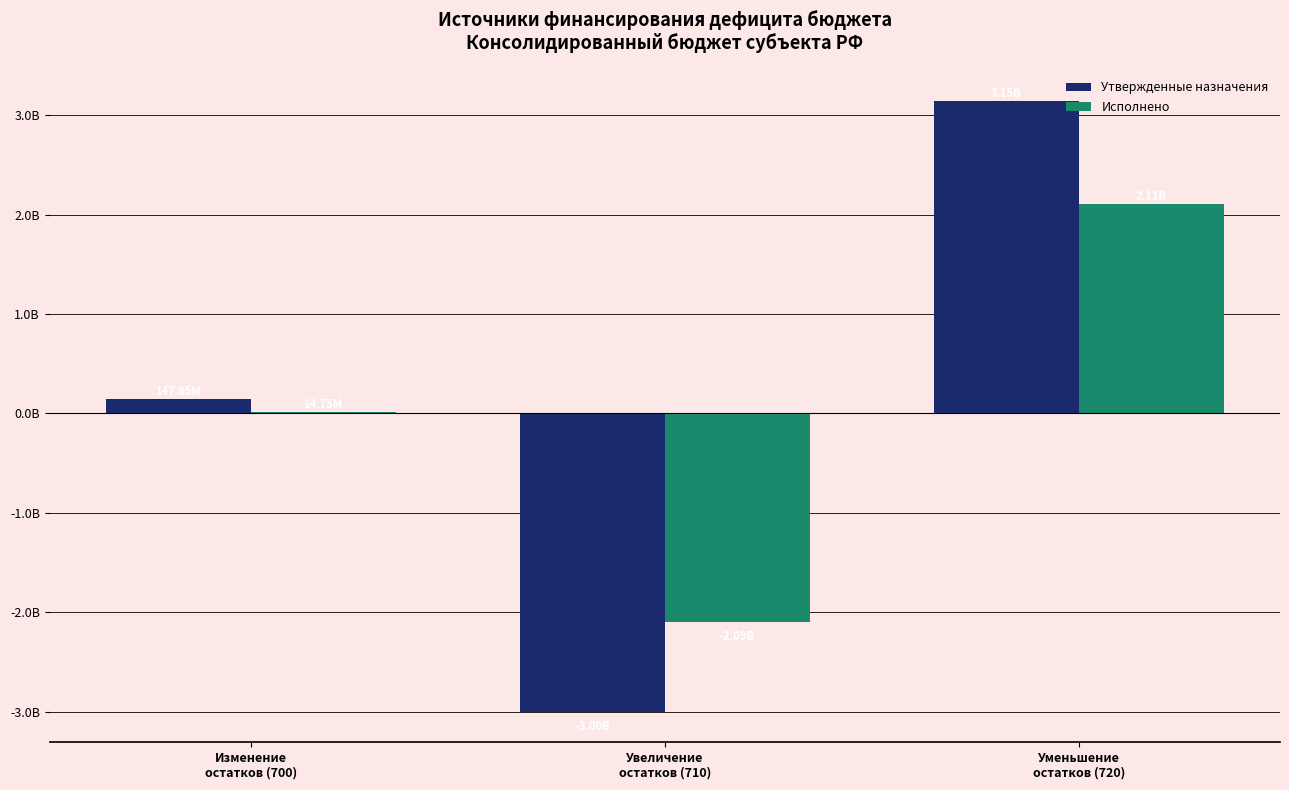

What position from the left is Изменение
остатков (700)?

1